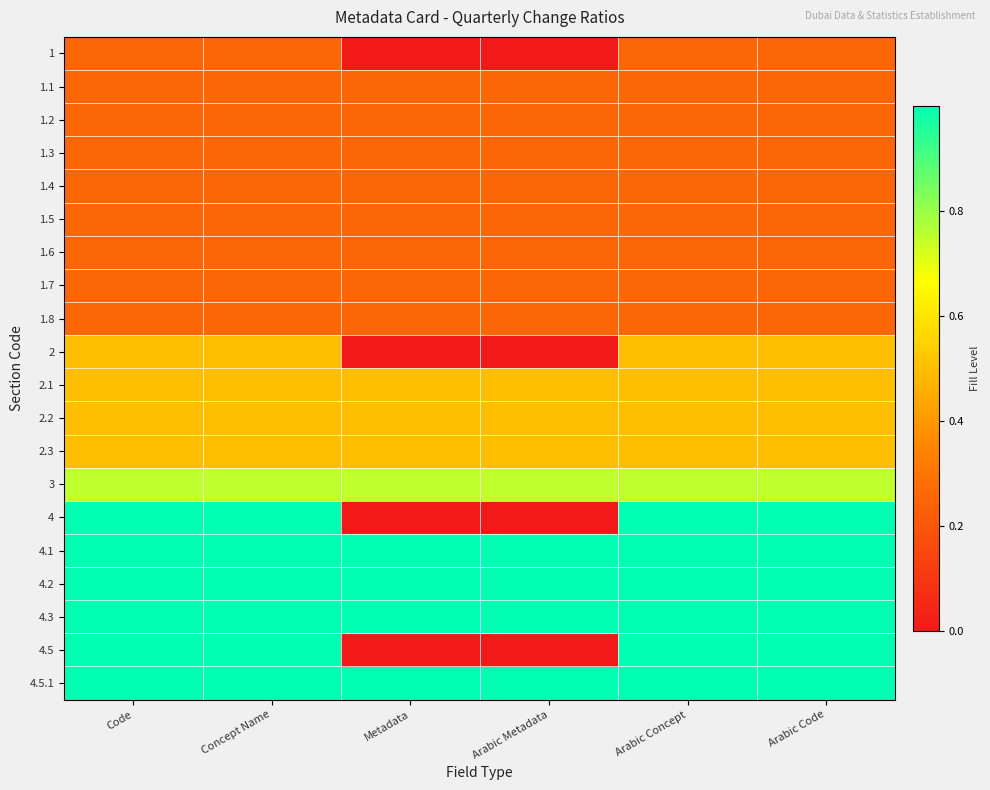

Which has a higher value, Concept Name or Arabic Code?

Concept Name